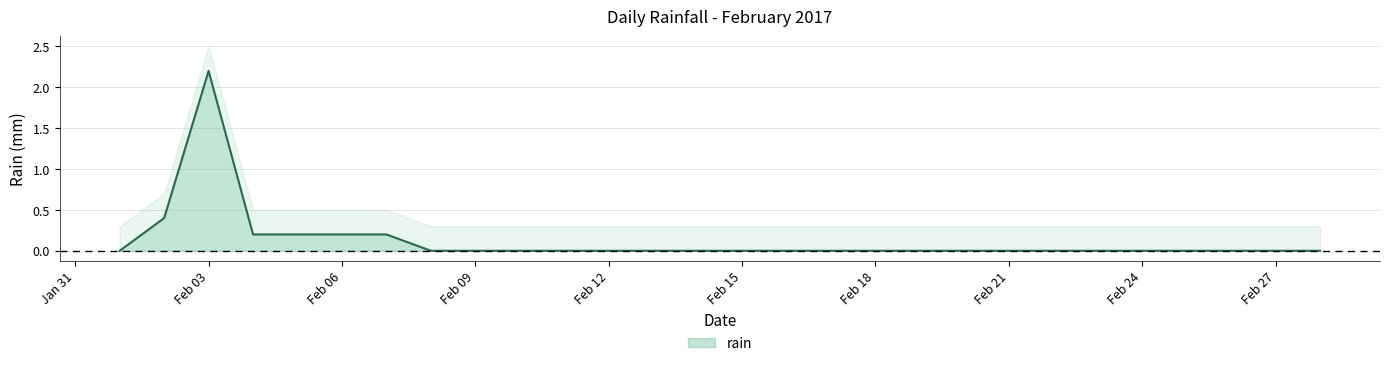

Read the value at 2017-02-03.

2.2